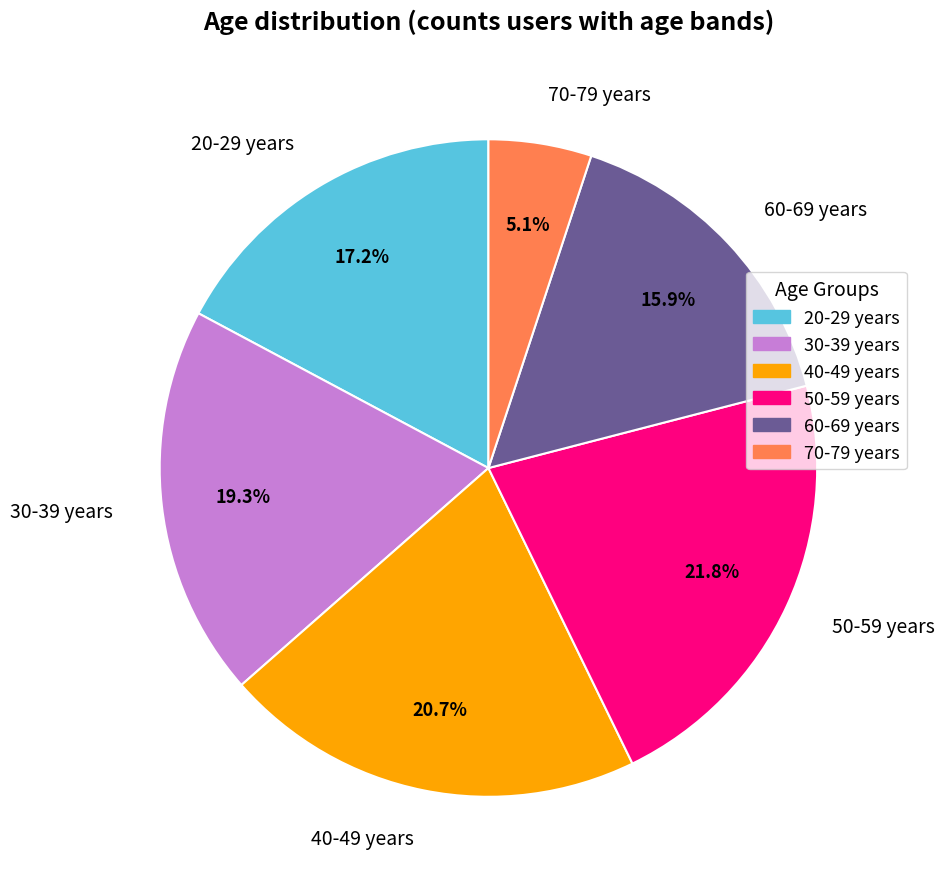

How many slices are in this pie chart?

6